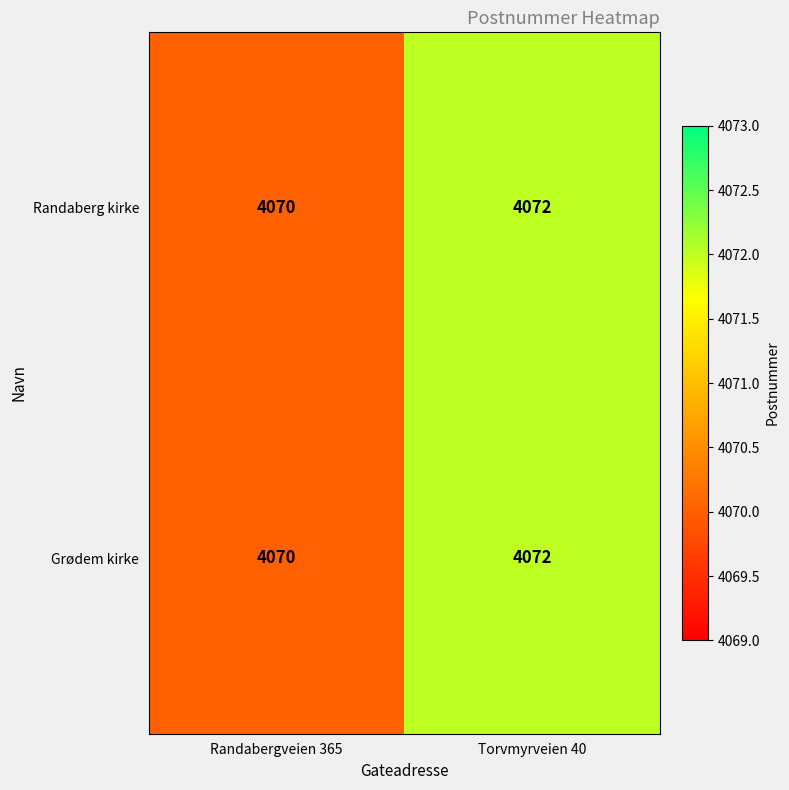

What is the total value across all series at Torvmyrveien 40?

8144